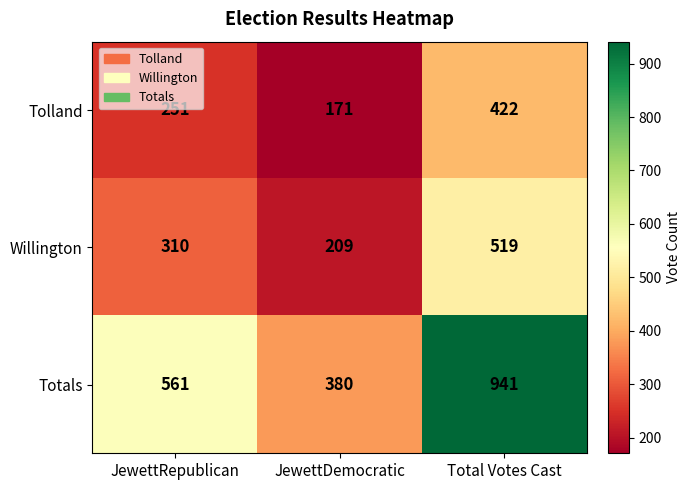

At which label does Tolland reach its minimum?

JewettDemocratic